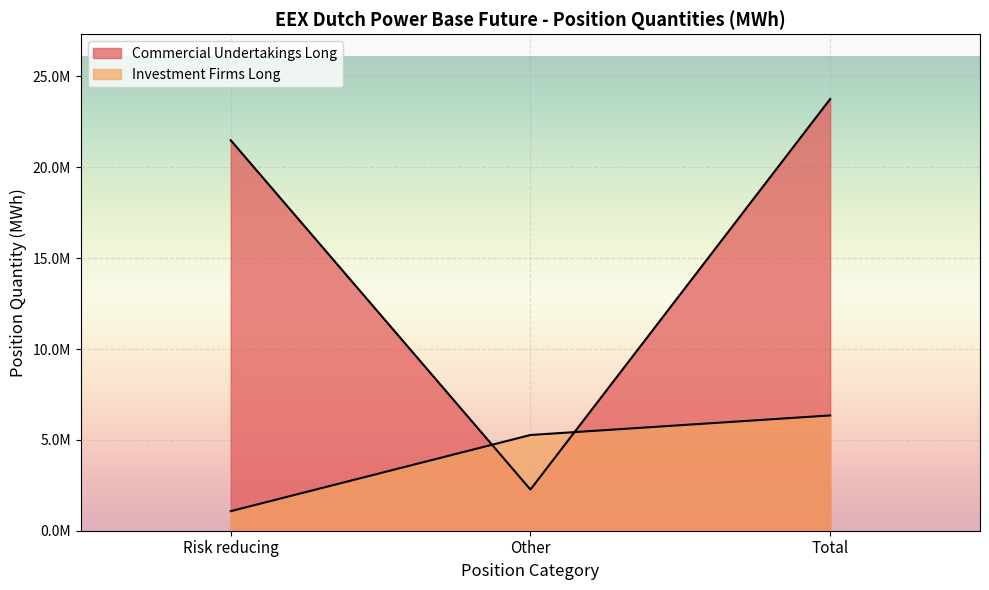

What is the greatest value displayed?

23757847